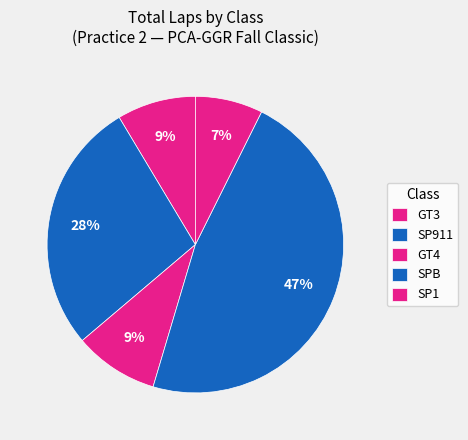

Which category has the biggest portion of the pie?

SPB